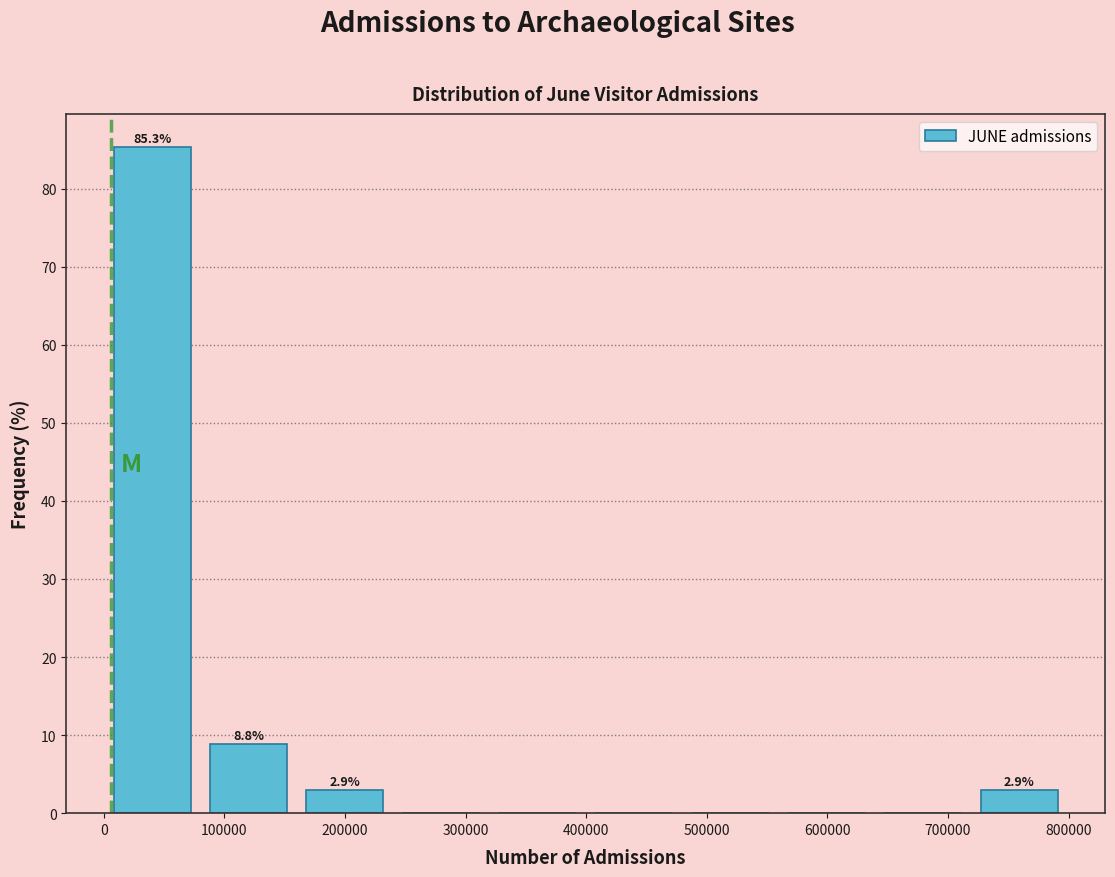

Which range on the x-axis has the tallest bar?

0 to 80000